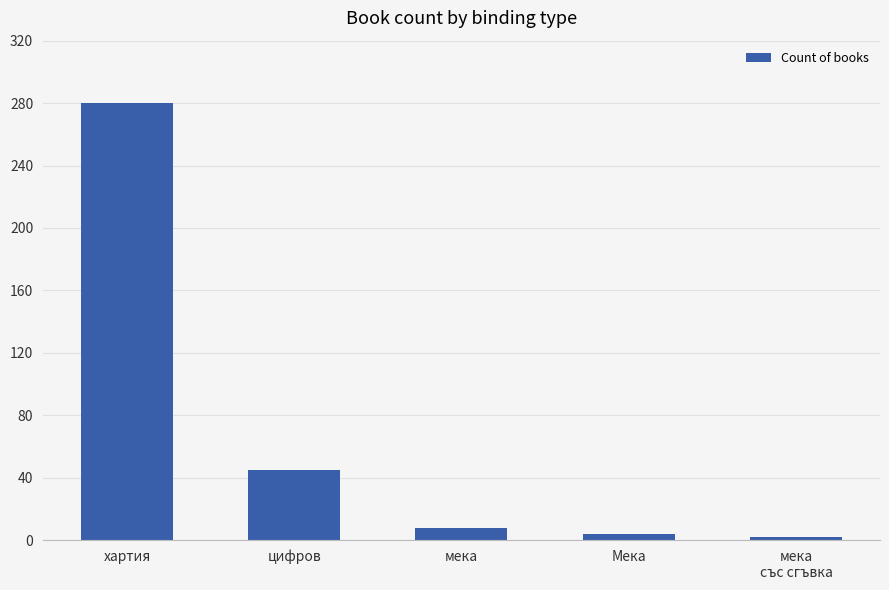

What is the value of the 5th bar from the left?

2